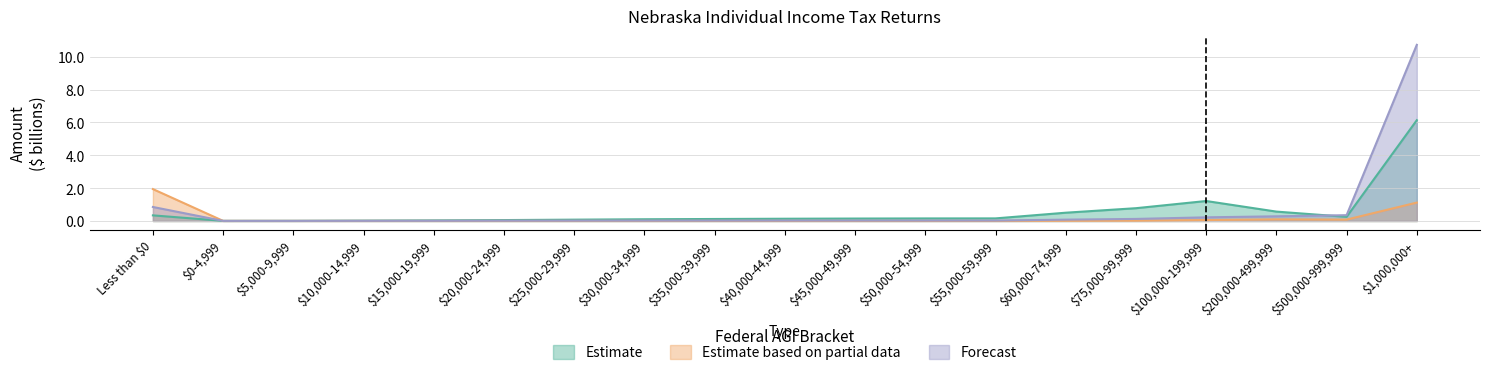

The value of Estimate at $200,000-499,999 is 0.6. True or false?

True